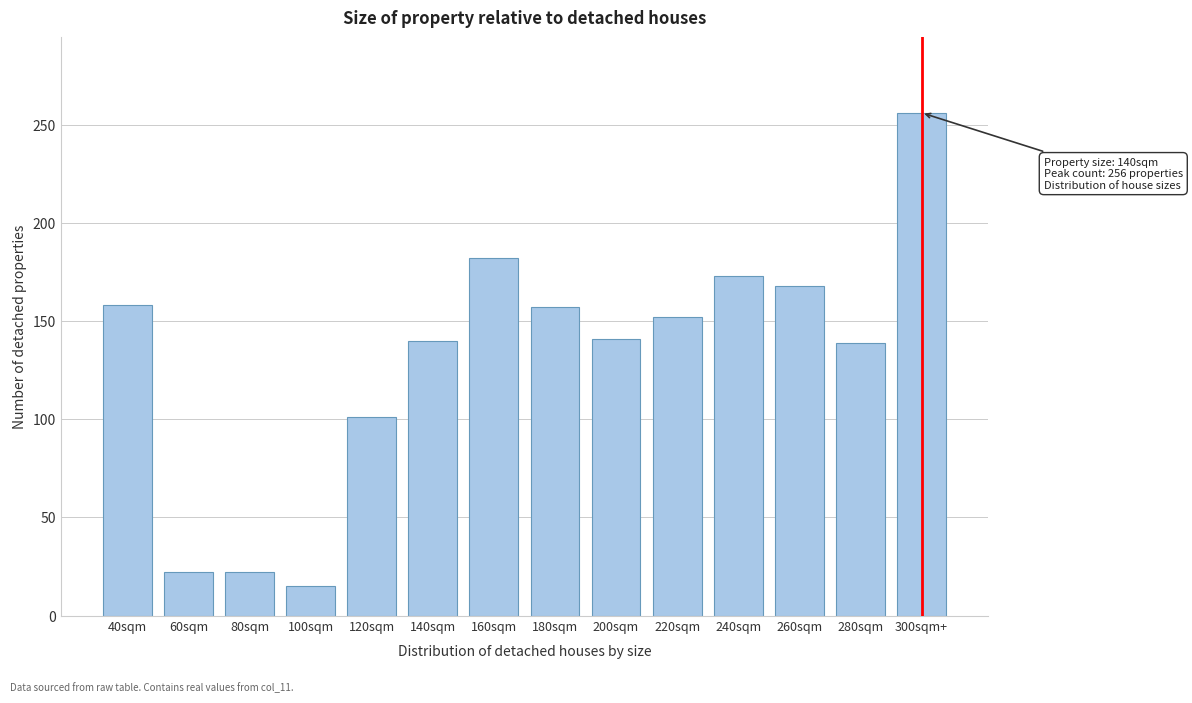

Is it true that the value at 160sqm is 182?

True